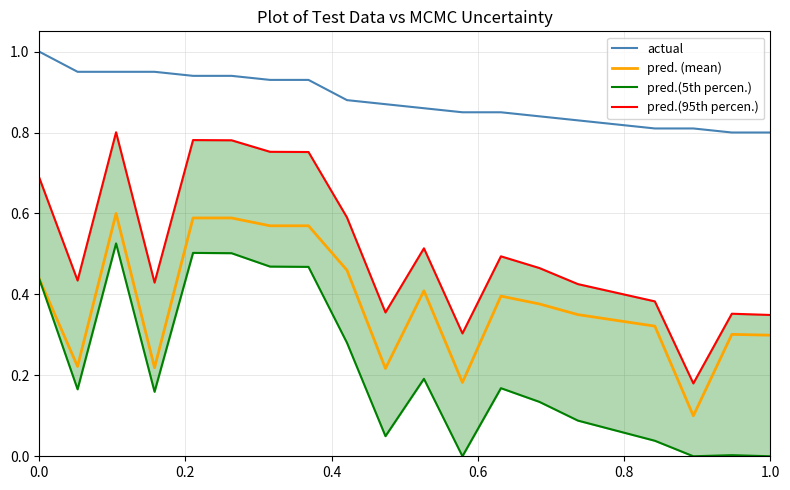

True or false: actual and pred. (mean) intersect in this chart.

False